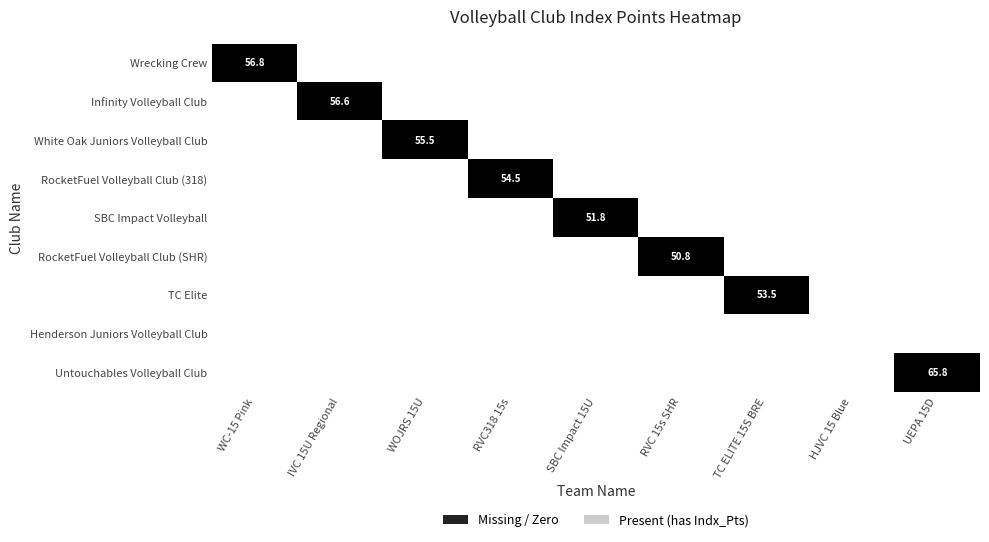

Is it true that RocketFuel Volleyball Club (318) equals 54.5 at RVC318 15s?

True